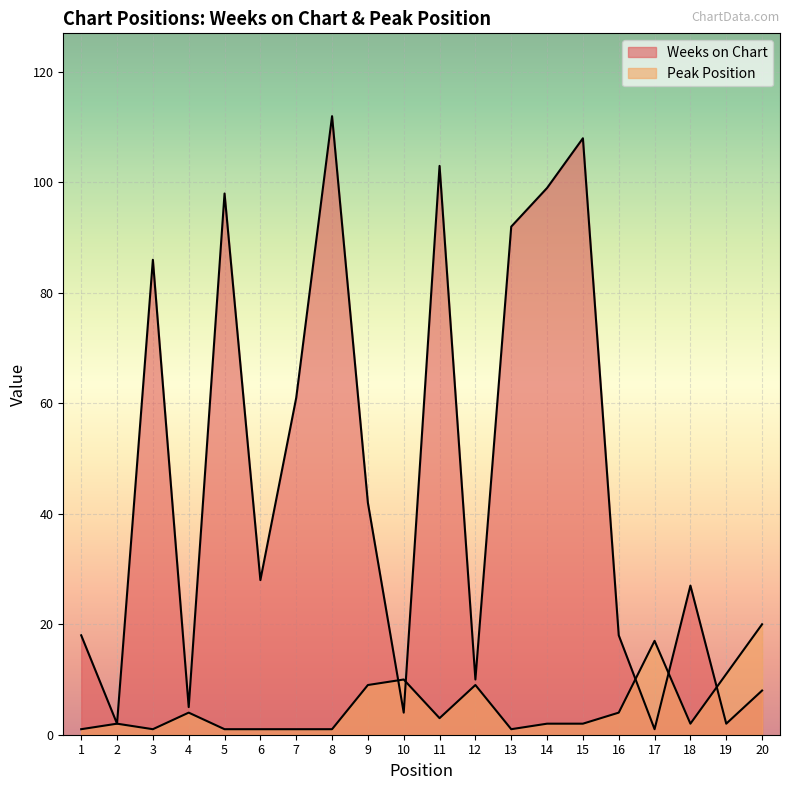

Read the Weeks on Chart value at 17.

1